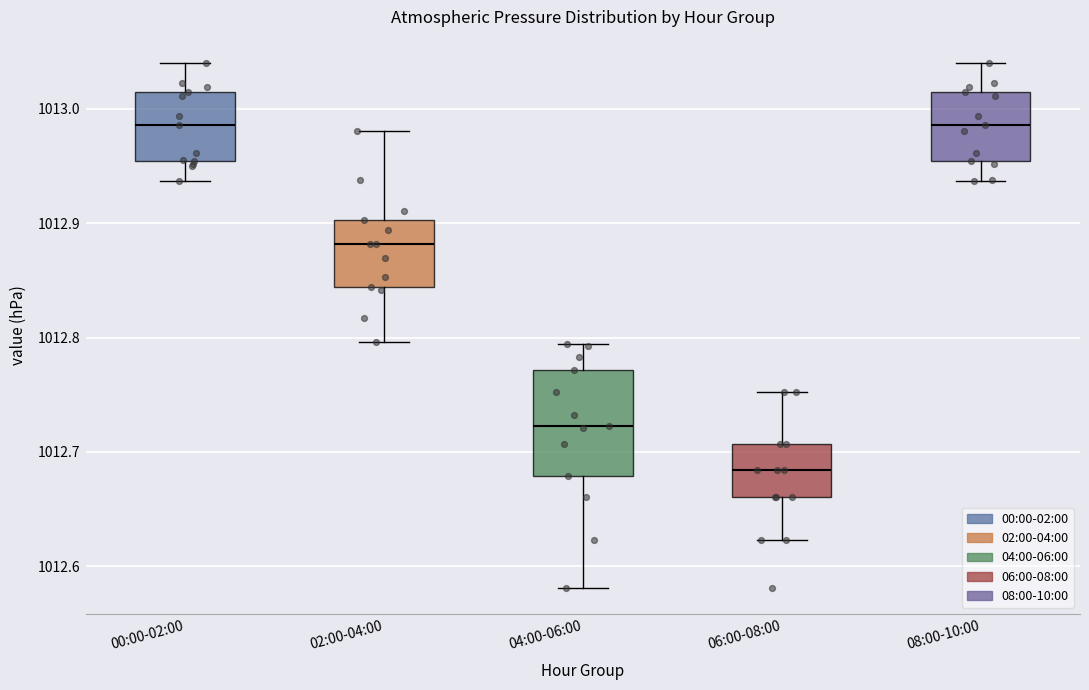

Comparing the boxes themselves (not the whiskers), which one is the tallest?

04:00-06:00